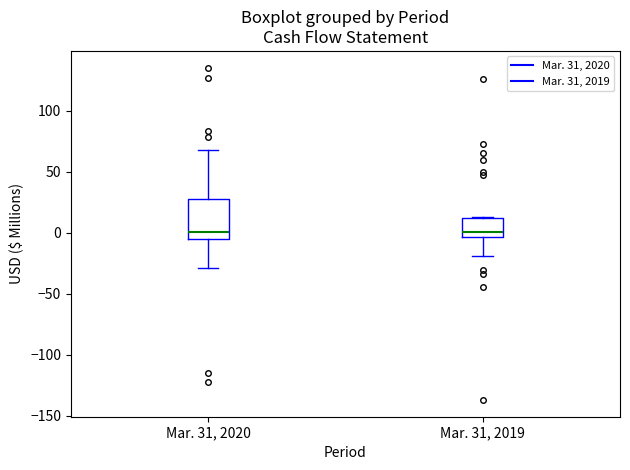

Where is the lower edge of the box for Mar. 31, 2019 on the y-axis? The values are not printed on the chart, so give them approximately, as read against the axis.

-5